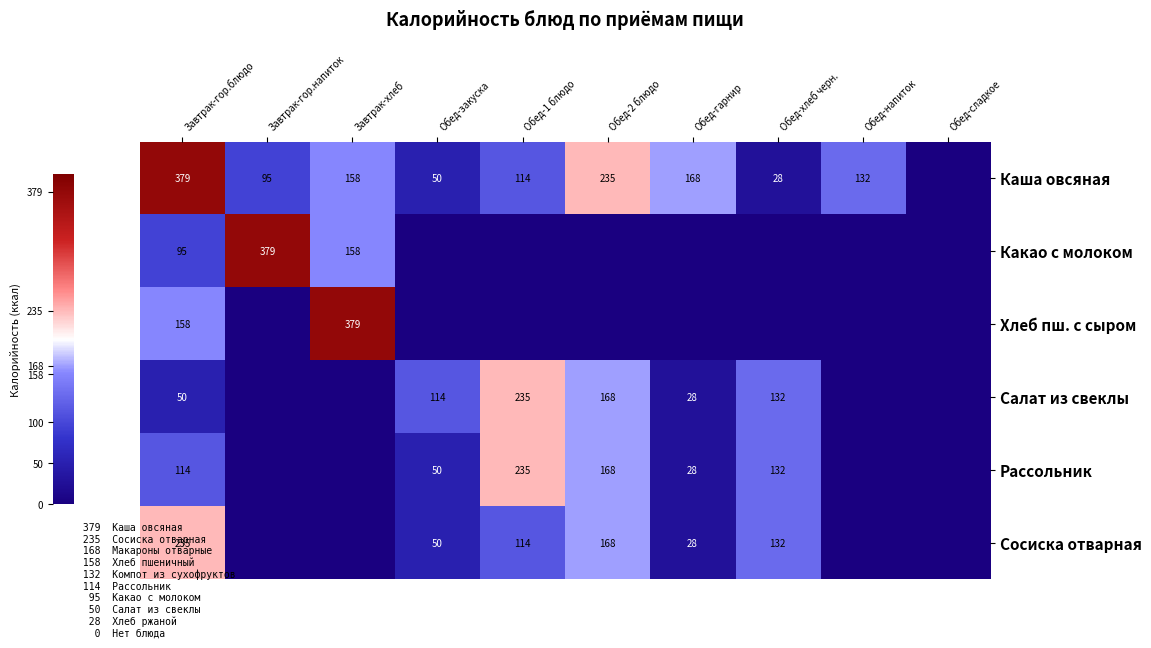

At which category is the sum across all series the highest?

Завтрак-гор.блюдо